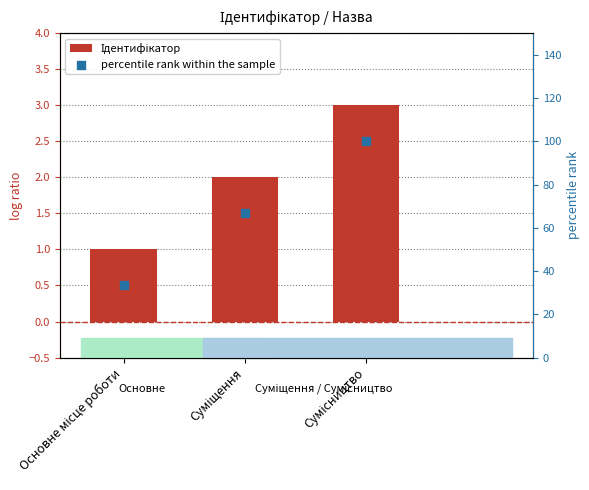

What is the total value across all series at Суміщення?

68.7